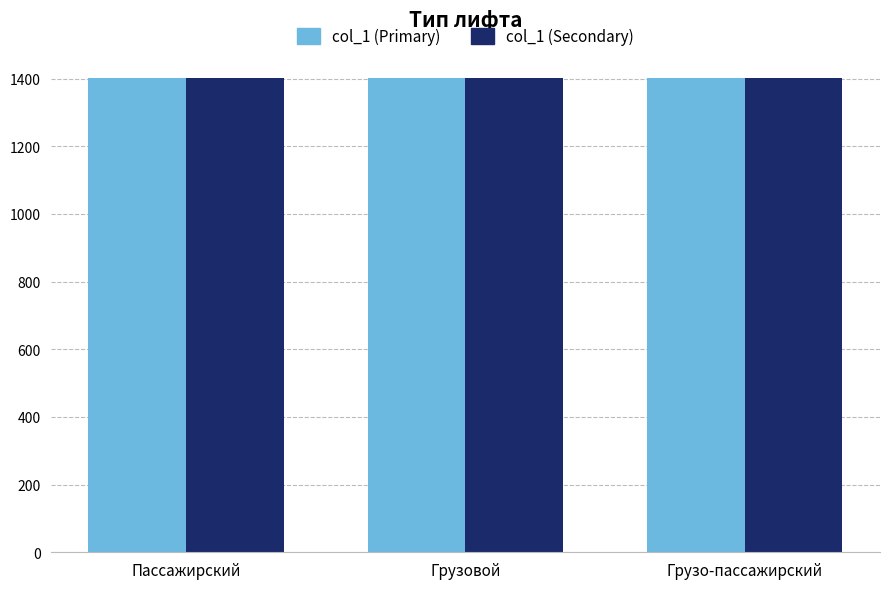

What is the highest value of the col_1 (Primary) series?

1403